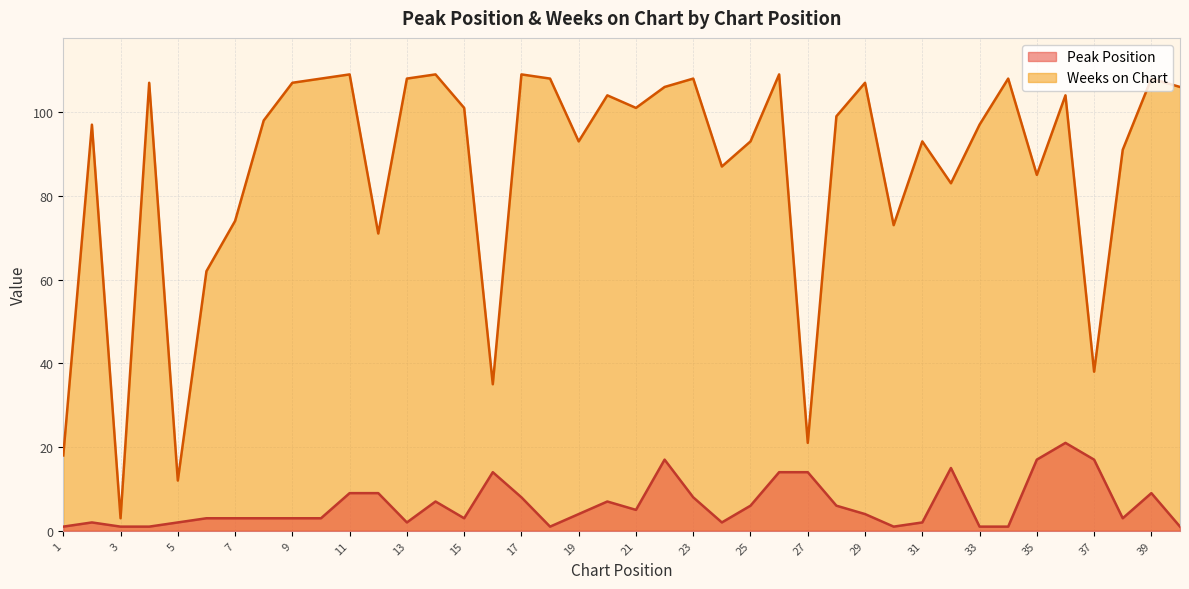

How many interior local valleys does the Weeks on Chart series have?

12